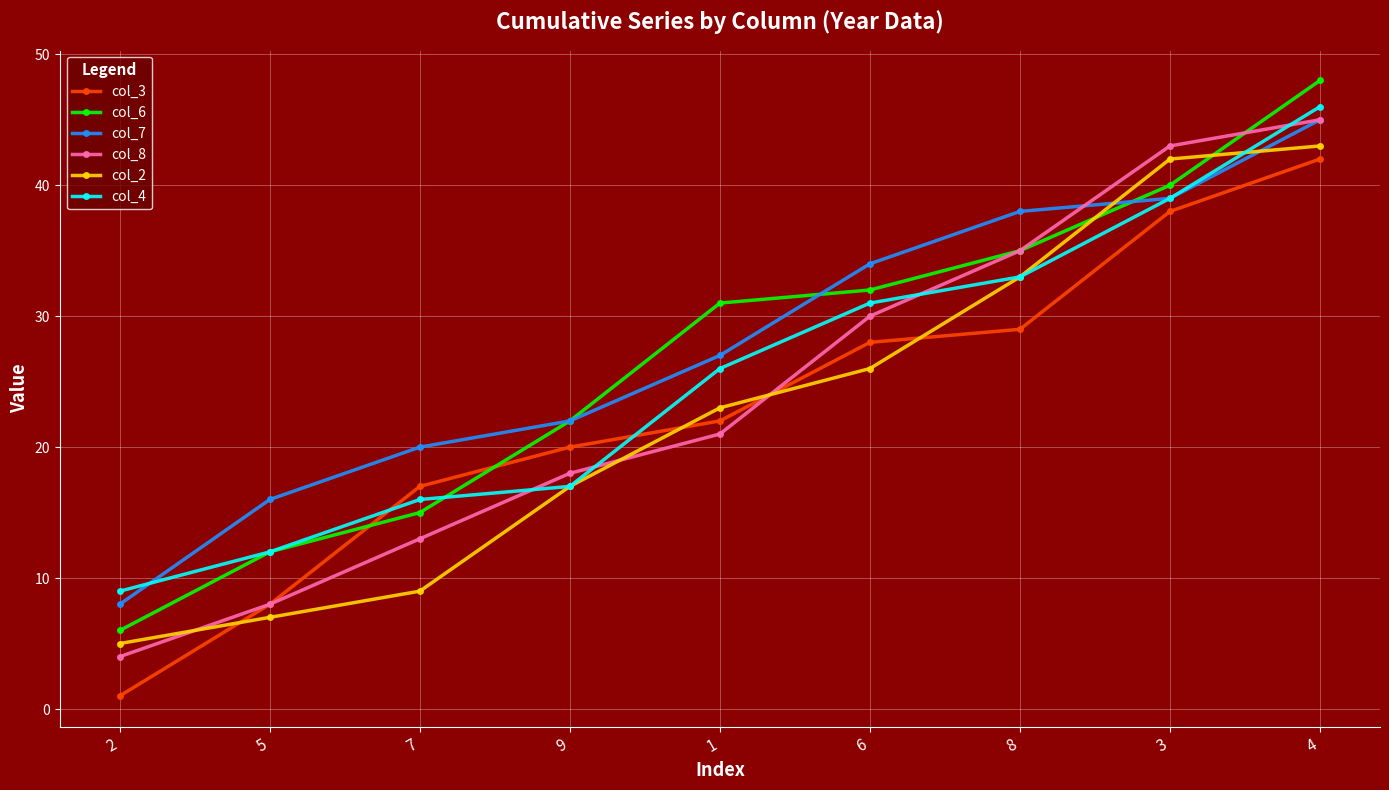

What is the difference between the maximum and second lowest values in the col_4 series?

34